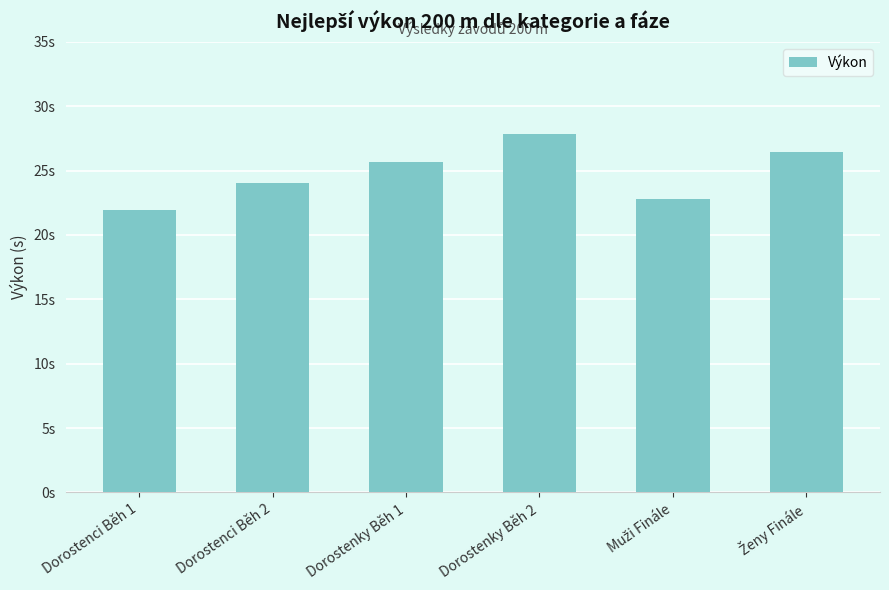

How many bars are there in total?

6